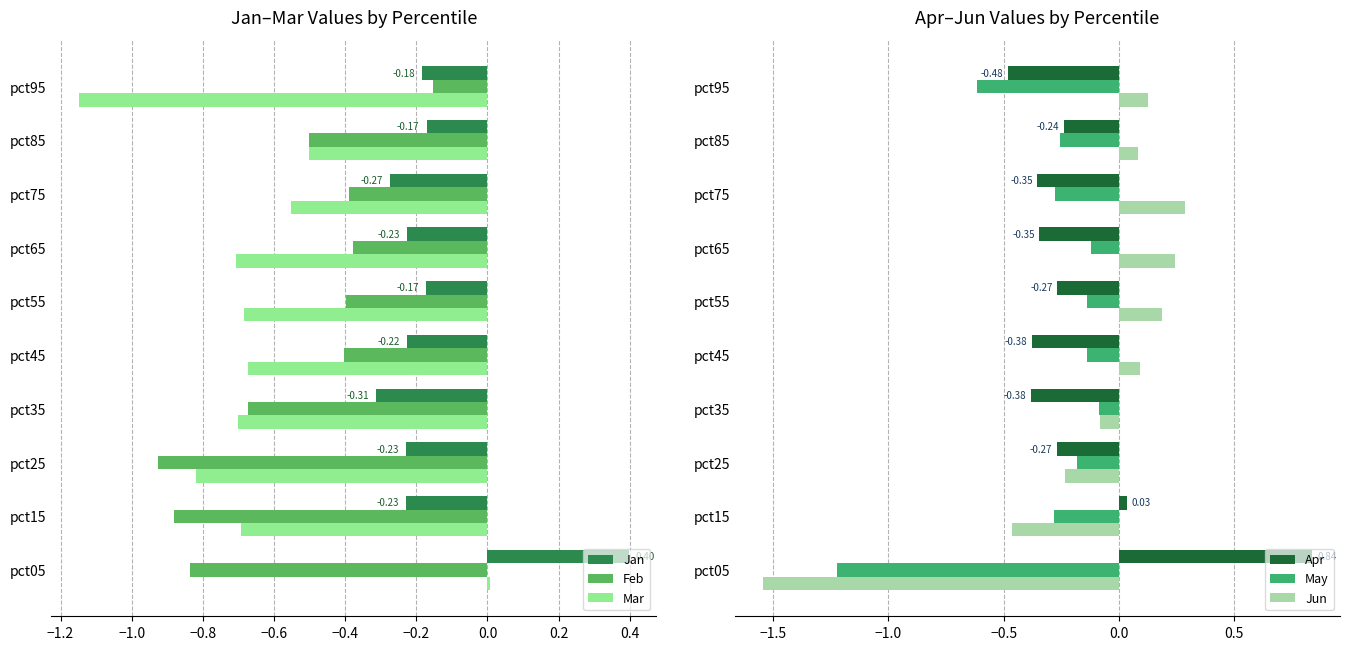

What is the value of the Feb bar at the 9th from the left?

-0.5